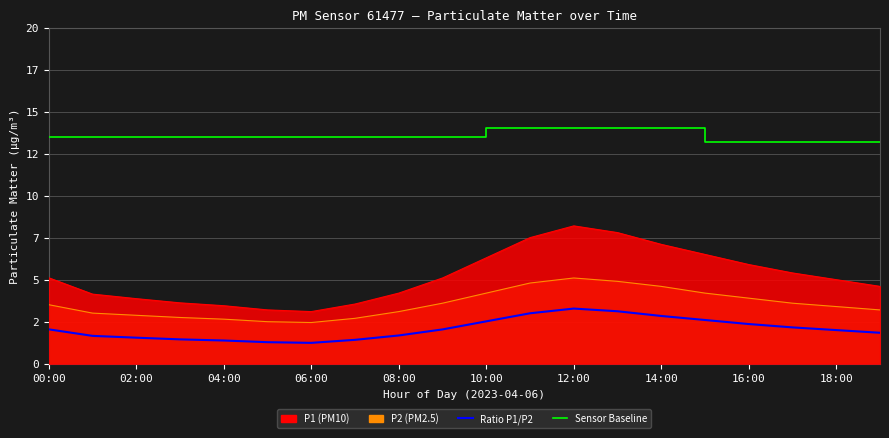

True or false: Sensor Baseline and Ratio P1/P2 cross at least once.

False